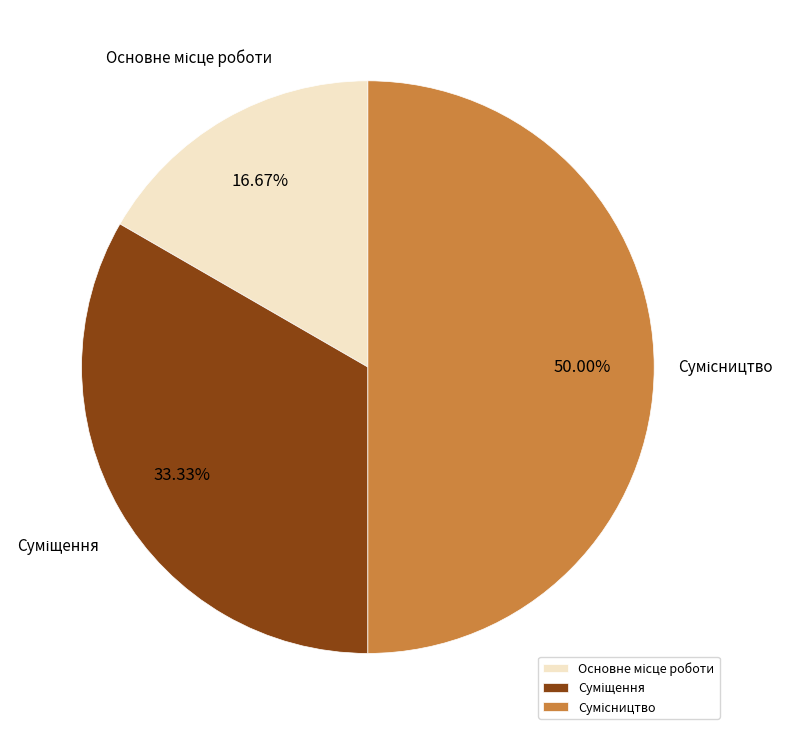

Count the number of slices in the pie.

3